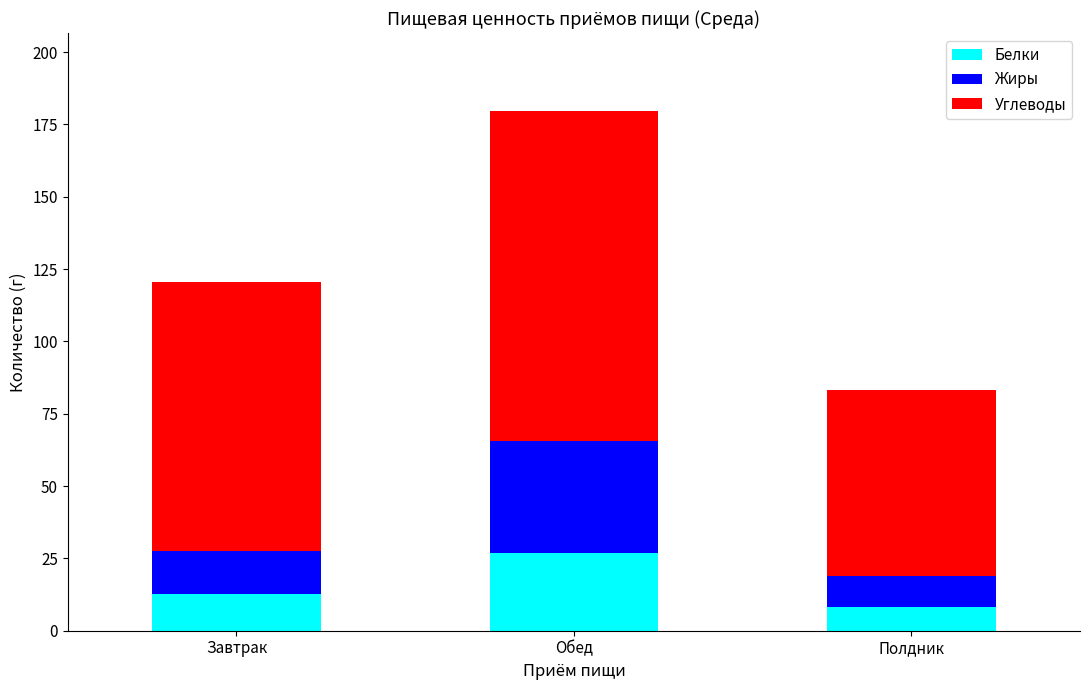

What is the average value of the Белки series?

15.9